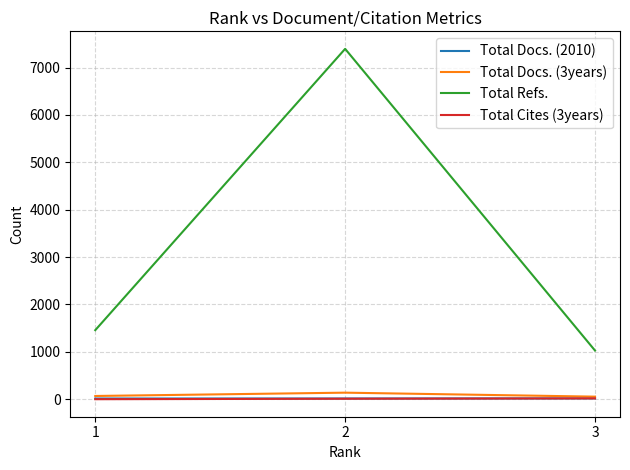

What is the maximum value shown in the chart?

7395